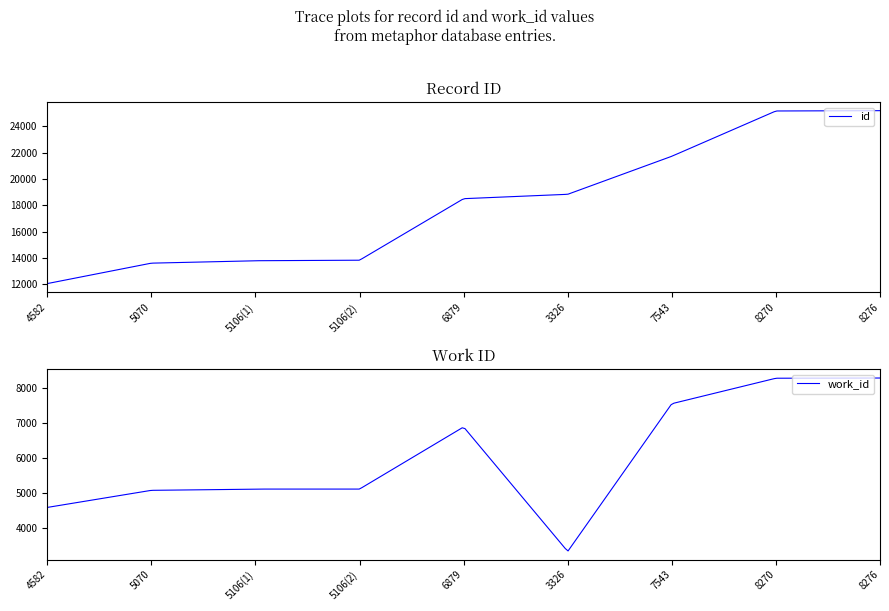

Reading left to right, transcribe all the data shown in this chart.

4582=12057	5070=13609	5106(1)=13793	5106(2)=13833	6879=18505	3326=18838	7543=21726	8270=25165	8276=25189